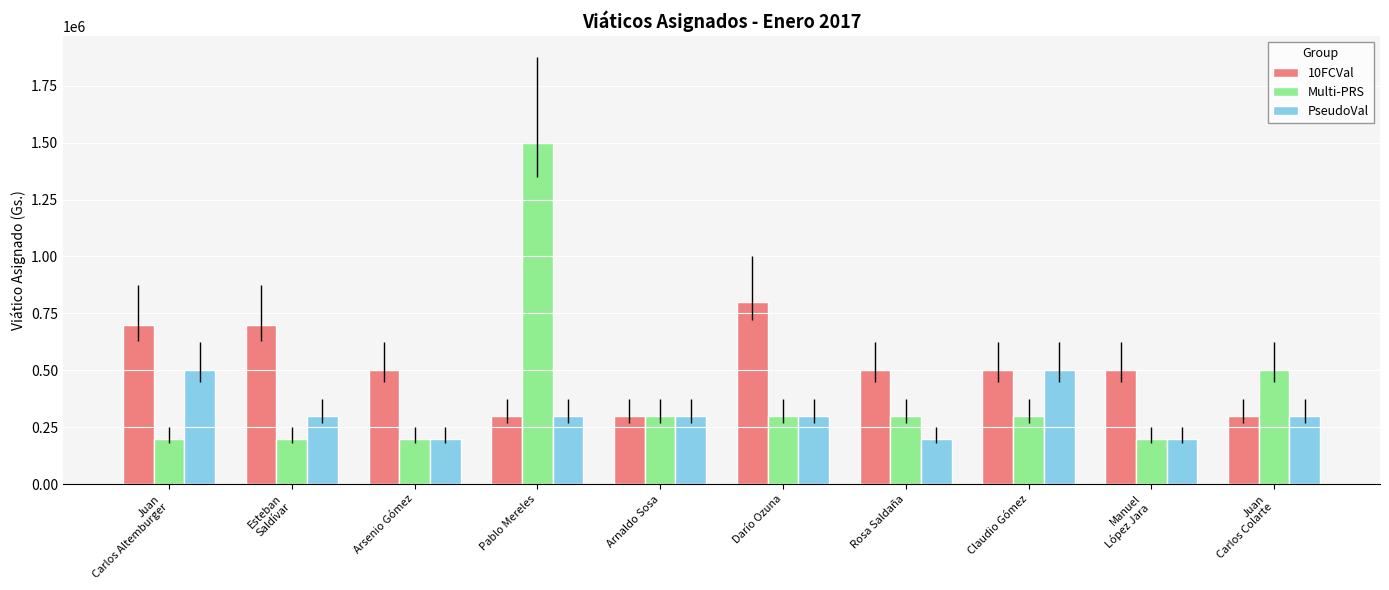

Does the chart contain stacked bars?

No